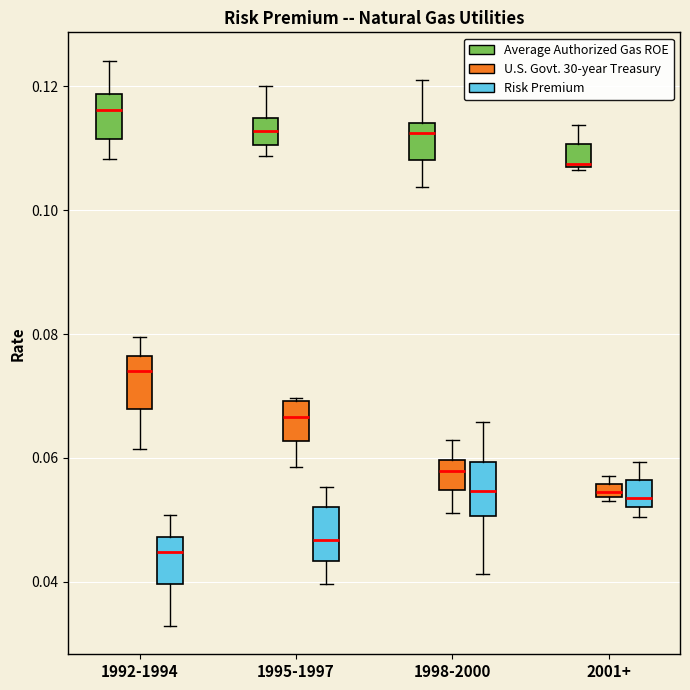

Where does the upper whisker of the box for 1998-2000 (Risk Premium) end on the y-axis? The values are not printed on the chart, so give them approximately, as read against the axis.

0.066